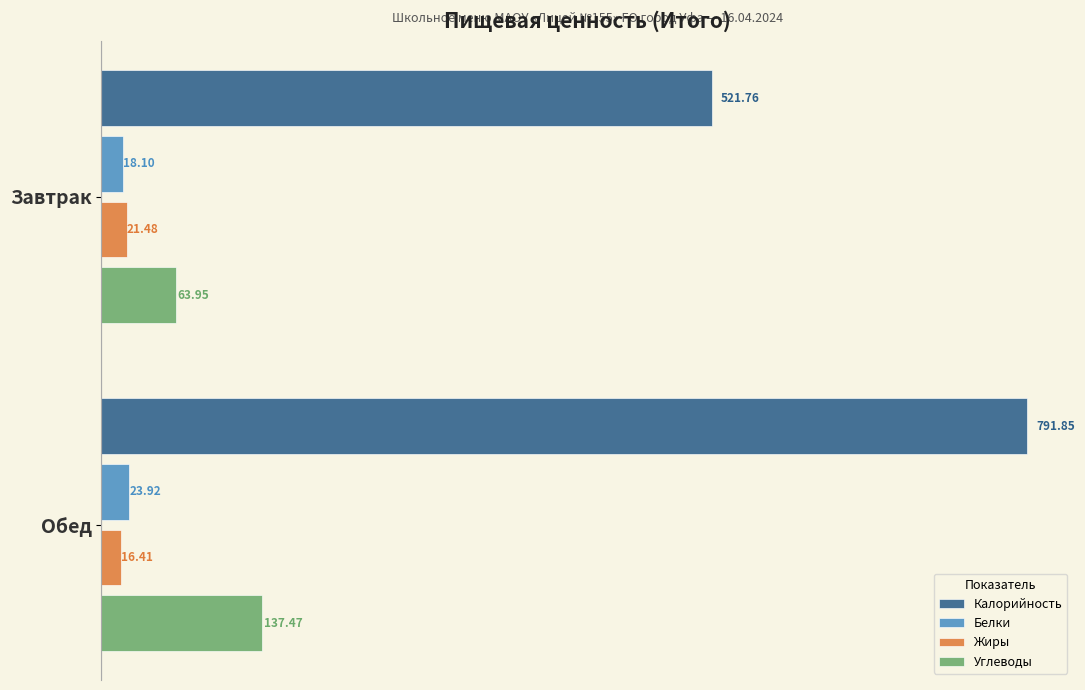

At Обед, list the series in order from smallest to largest.

Жиры, Белки, Углеводы, Калорийность